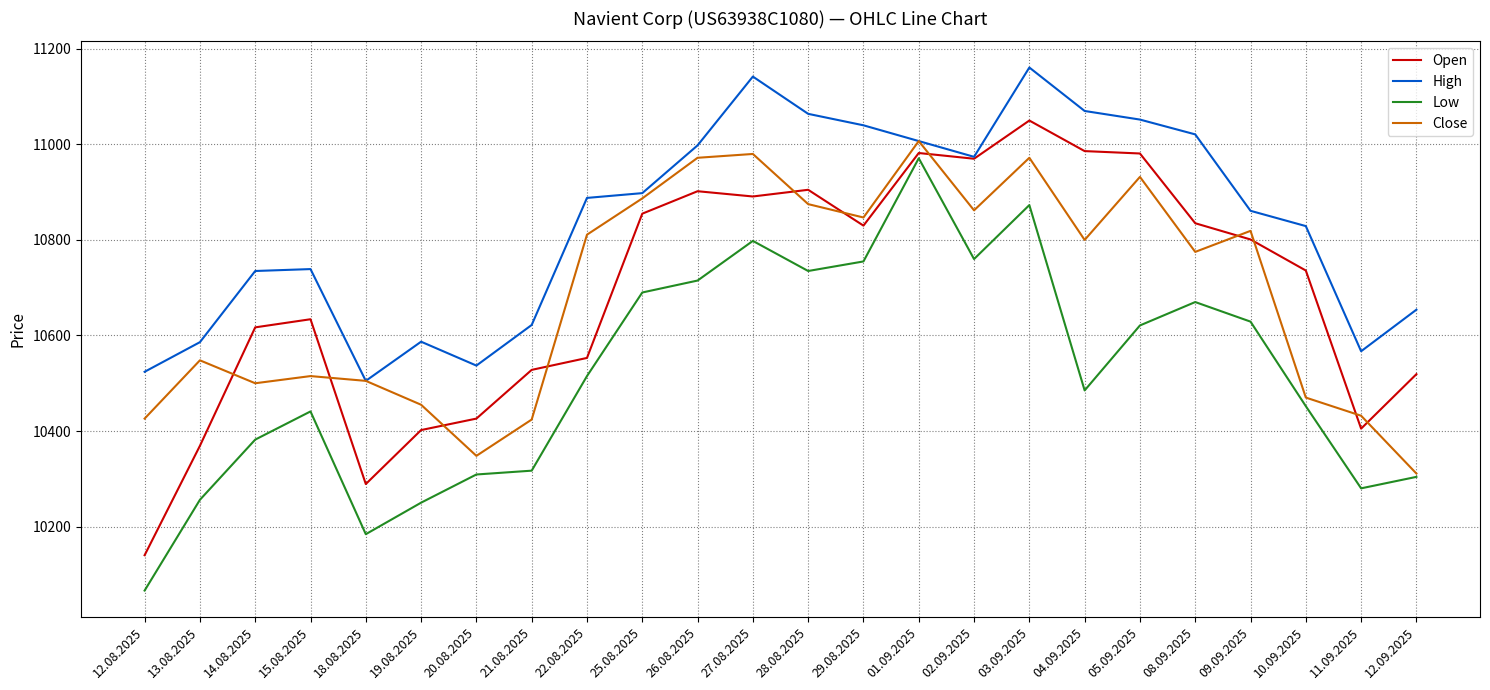

The Low series shows 5717 at 15.08.2025. True or false?

False